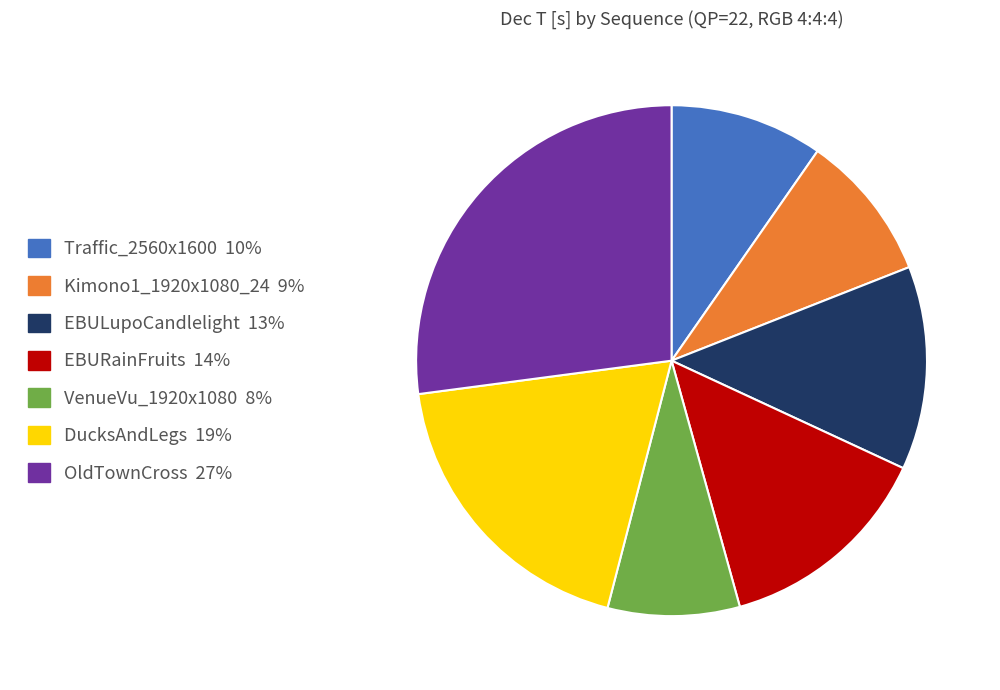

True or false: OldTownCross accounts for 27% of the total.

True